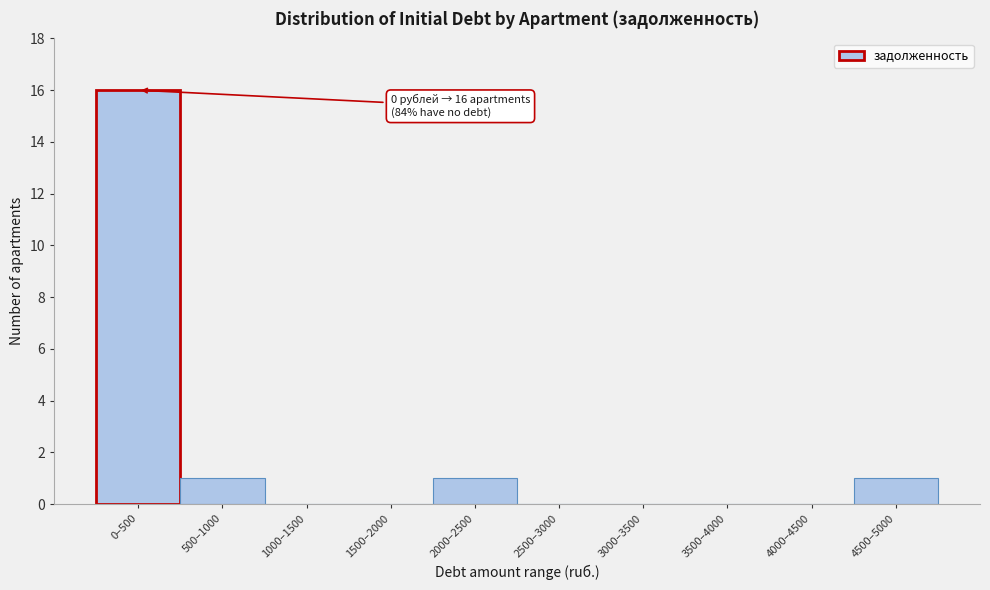

Reading left to right, extract all data points from this chart.

0–500=16	500–1000=1	1000–1500=0	1500–2000=0	2000–2500=1	2500–3000=0	3000–3500=0	3500–4000=0	4000–4500=0	4500–5000=1